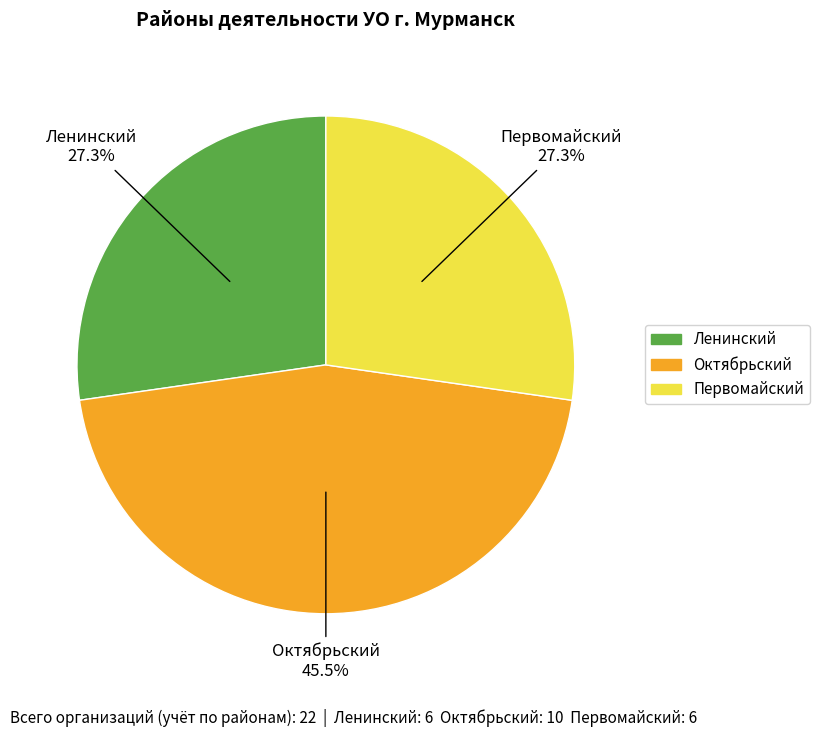

Which has a higher value, Октябрьский or Первомайский?

Октябрьский